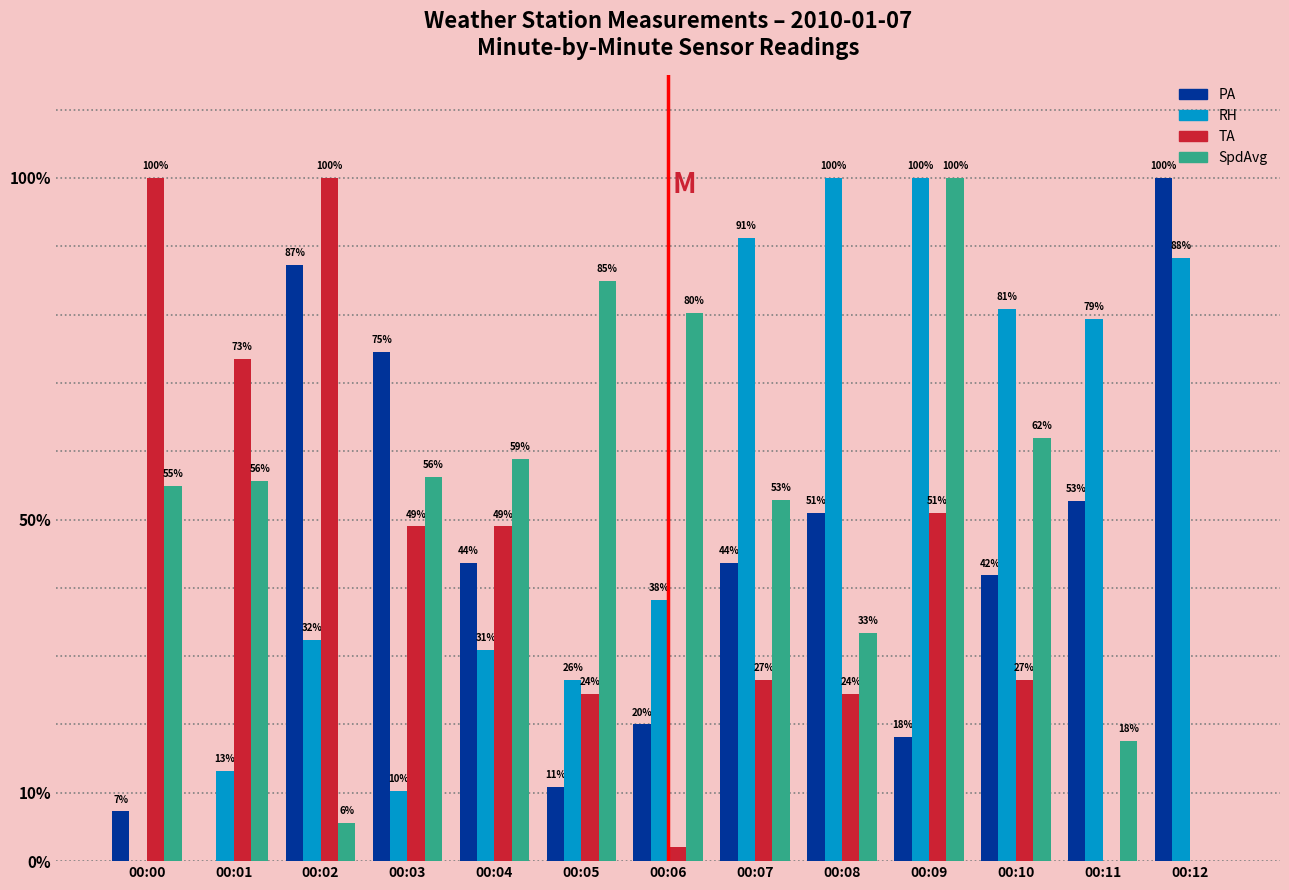

Is it true that RH equals 0.8 at 00:10?

True